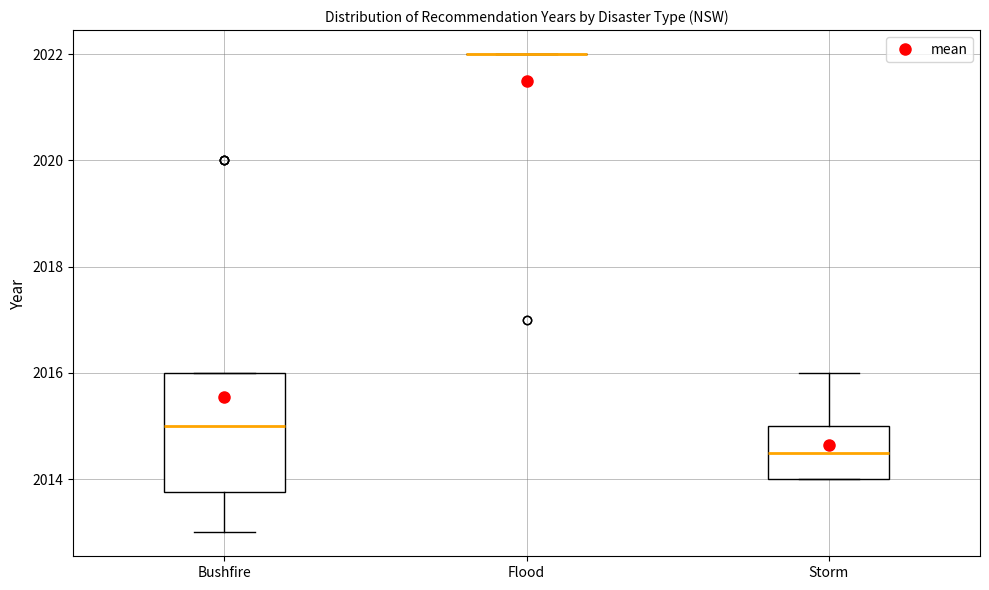

Reading left to right, read every box against the y-axis: the position of its median line, the range the box covers, and the ends of its whiskers. The values are not printed on the chart, so give them approximately, as read against the axis.

Bushfire: median 2015.0, box 2013.8 to 2016.0, whiskers 2013.0 to 2016.0
Flood: box collapsed to a line at 2022.0, whiskers 2022.0 to 2022.0
Storm: median 2014.6, box 2014.0 to 2015.0, whiskers 2014.0 to 2016.0